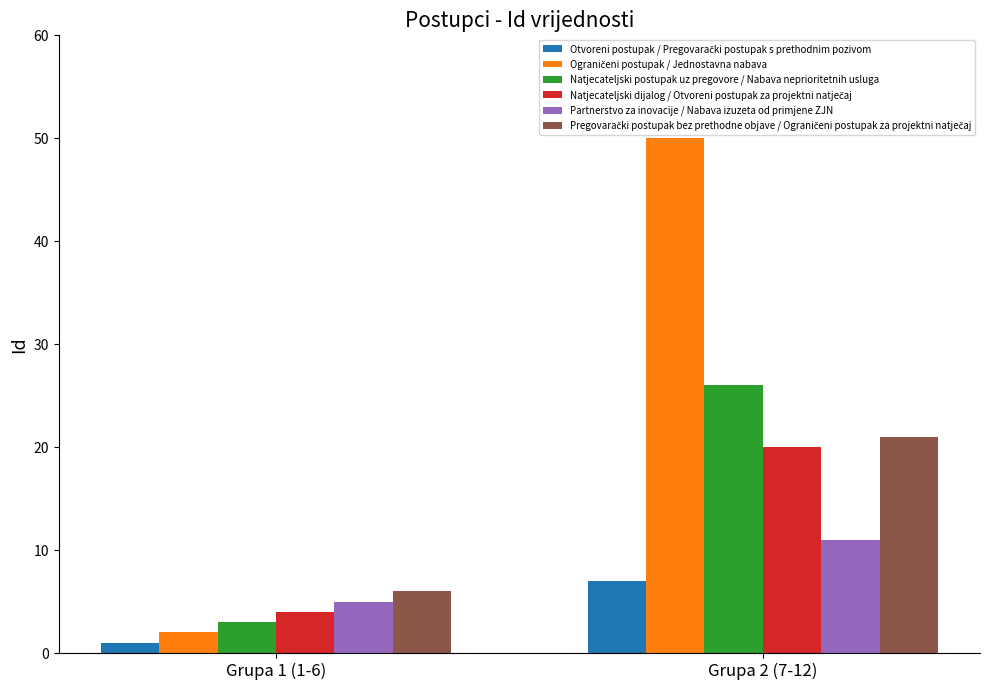

What is the sum of all Partnerstvo za inovacije / Nabava izuzeta od primjene ZJN values?

16